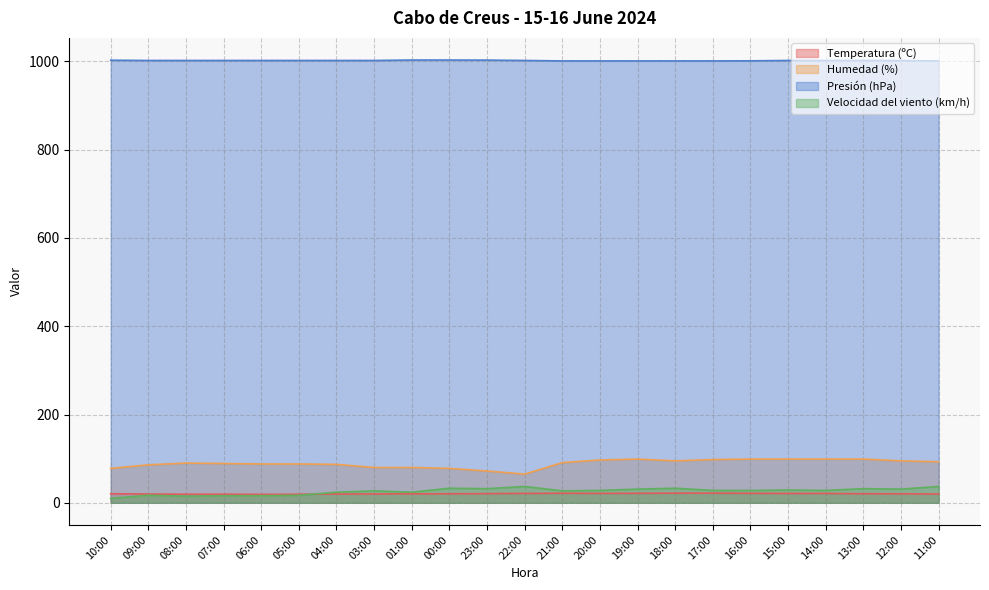

Count the number of categories in the chart.

23